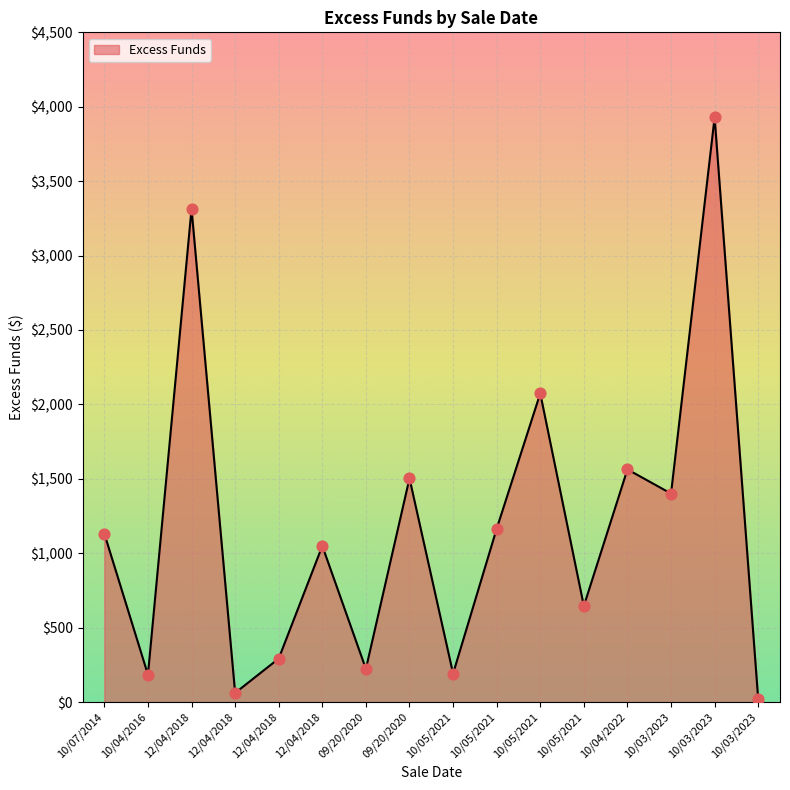

What is the change in value from 10/05/2021 to 10/03/2023?

-673.0